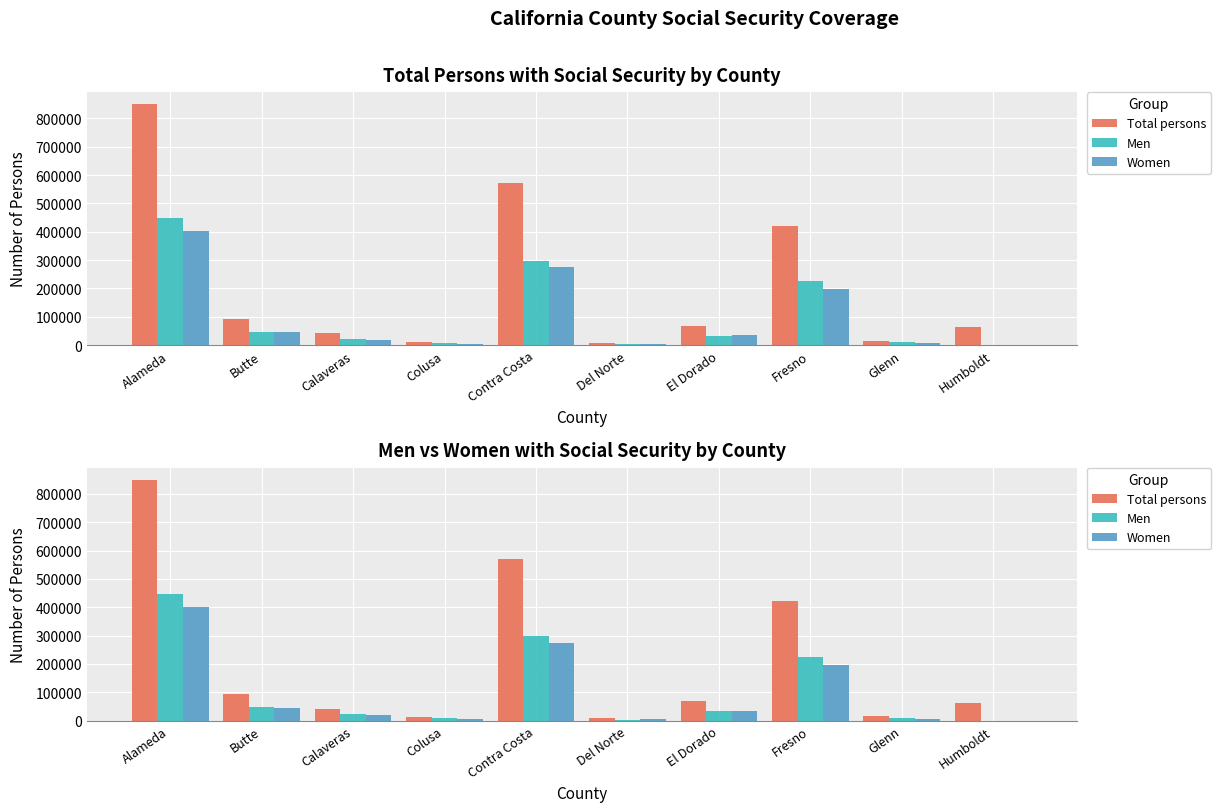

What are all the series names shown in the legend?

Total persons, Men, Women